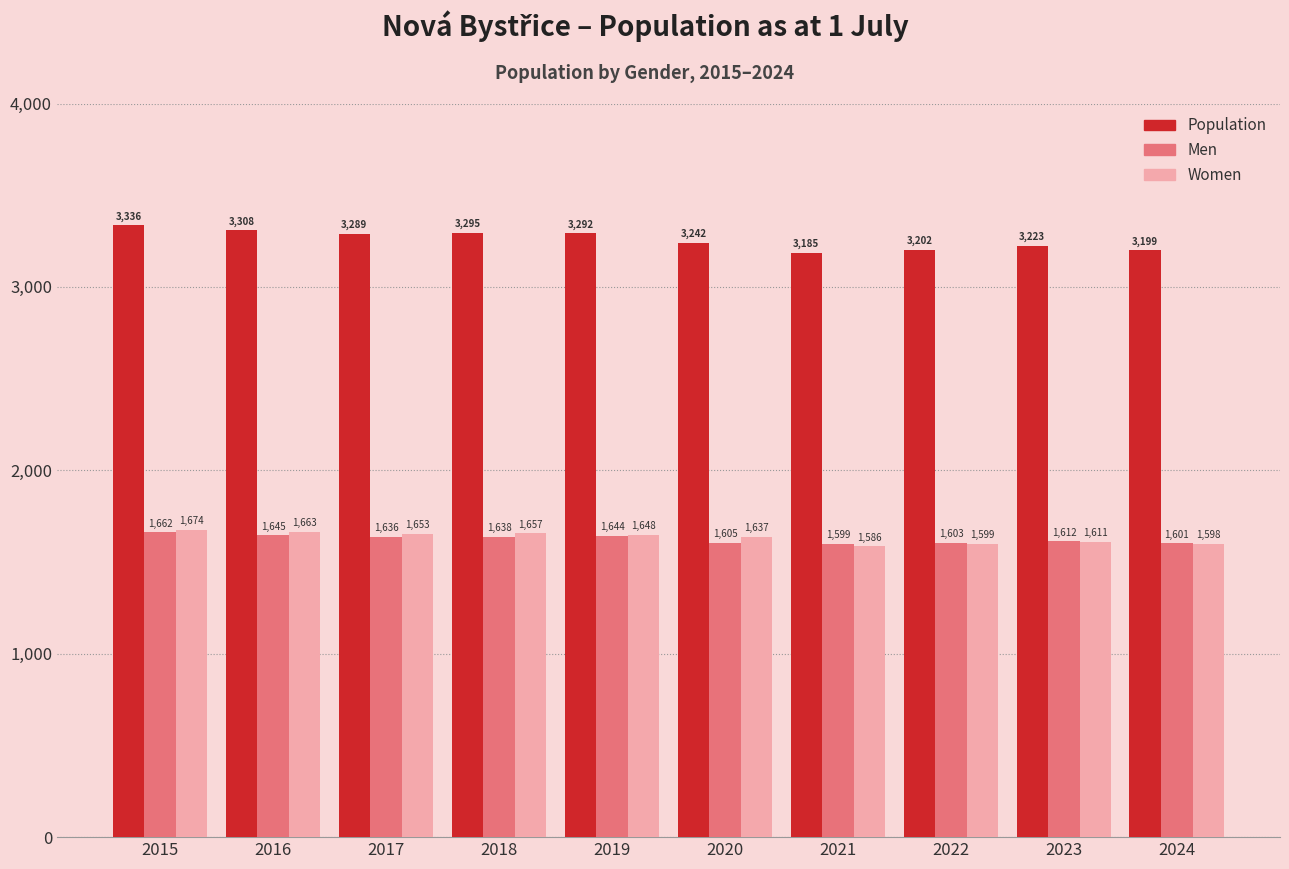

Rank the categories by Population value from lowest to highest.

2021, 2024, 2022, 2023, 2020, 2017, 2019, 2018, 2016, 2015